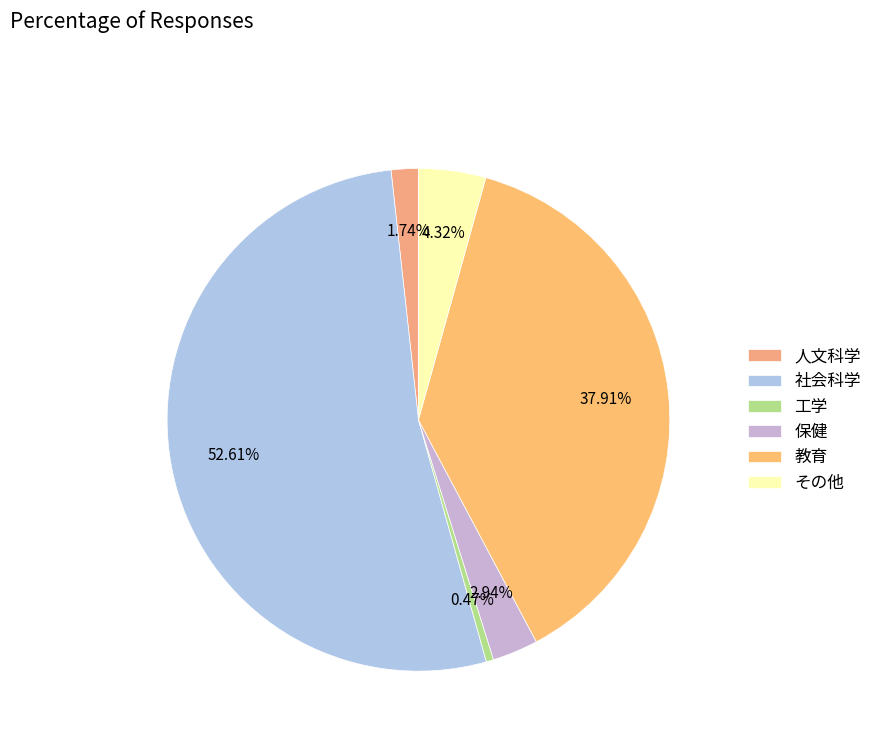

What portion of the pie excludes 保健?

97.1%